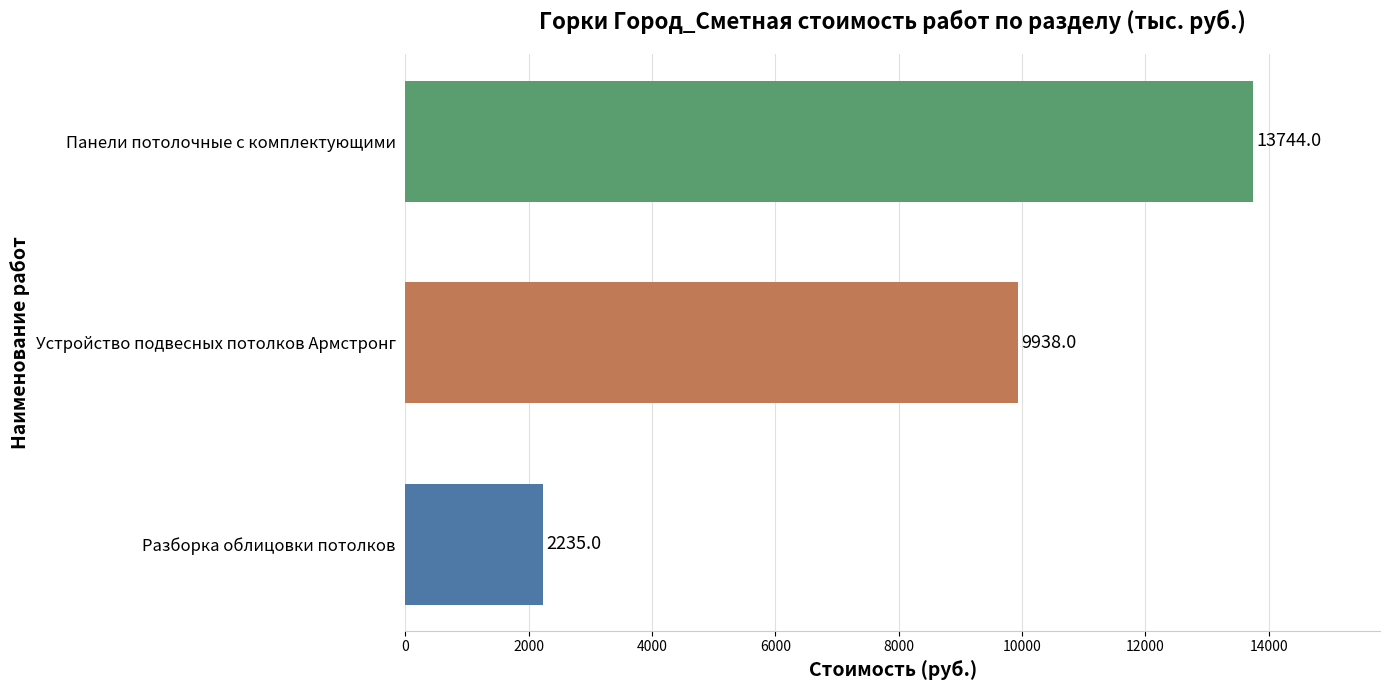

Rank the categories by value from lowest to highest.

Разборка облицовки потолков, Устройство подвесных потолков Армстронг, Панели потолочные с комплектующими